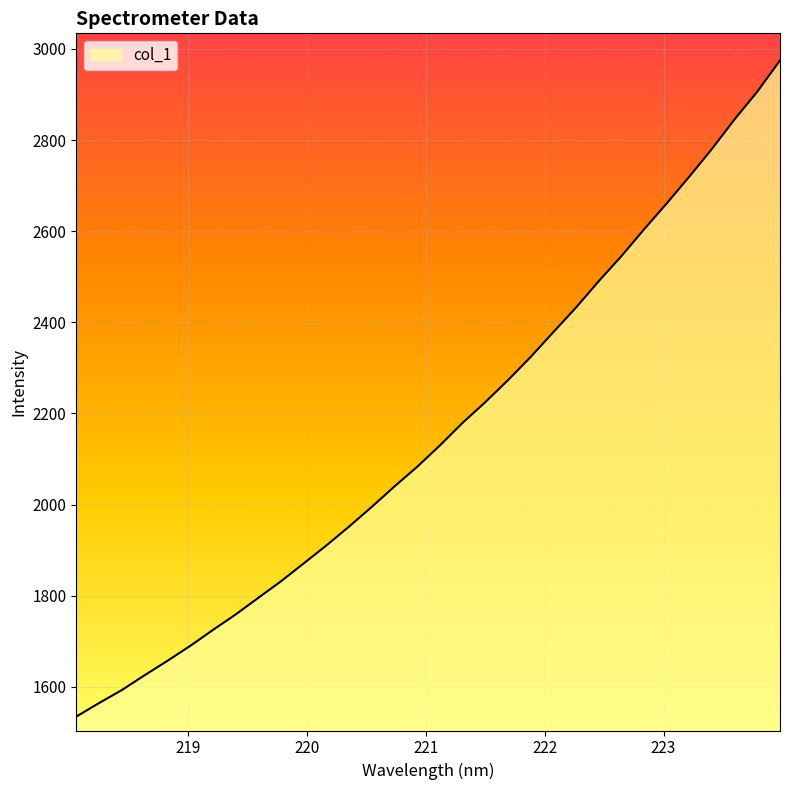

What is the minimum value shown in the chart?

1534.7